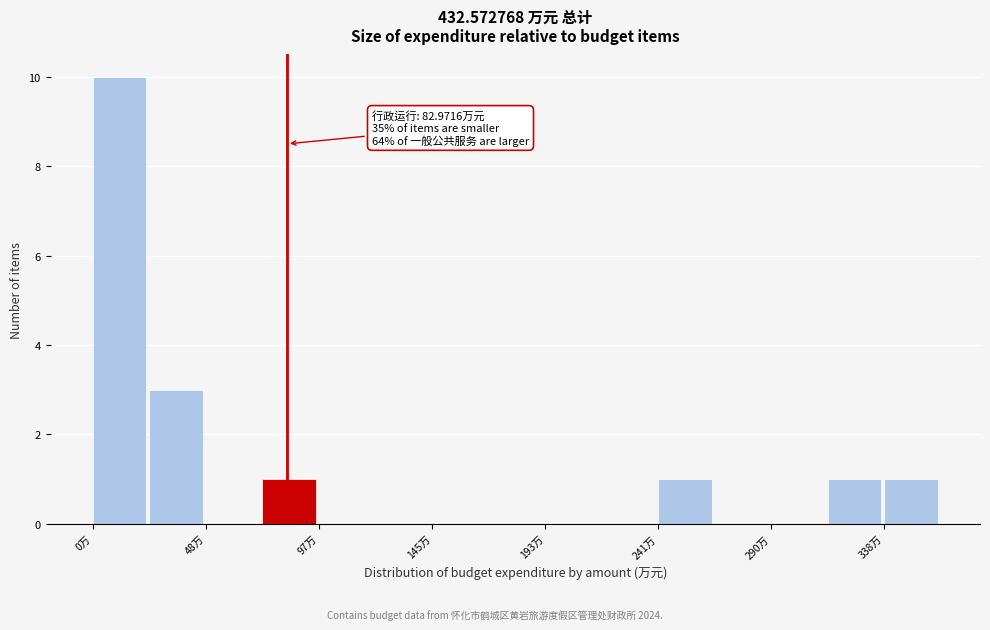

Which range on the x-axis has the tallest bar?

0 to 25